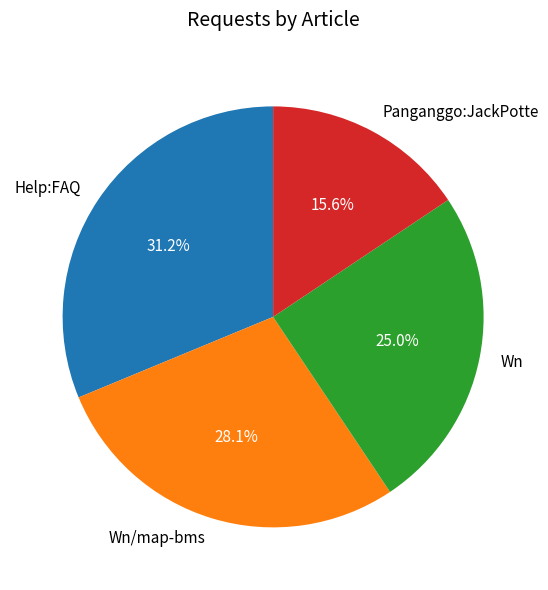

To the nearest percent, what is the difference between the Help:FAQ and Wn slice percentages?

6%